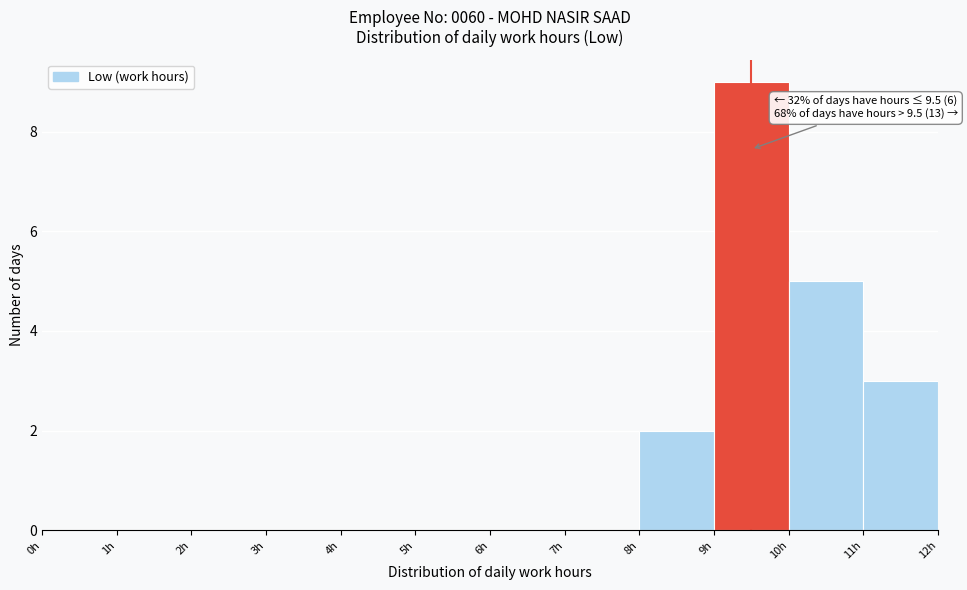

Which range on the x-axis has the tallest bar?

9 to 10